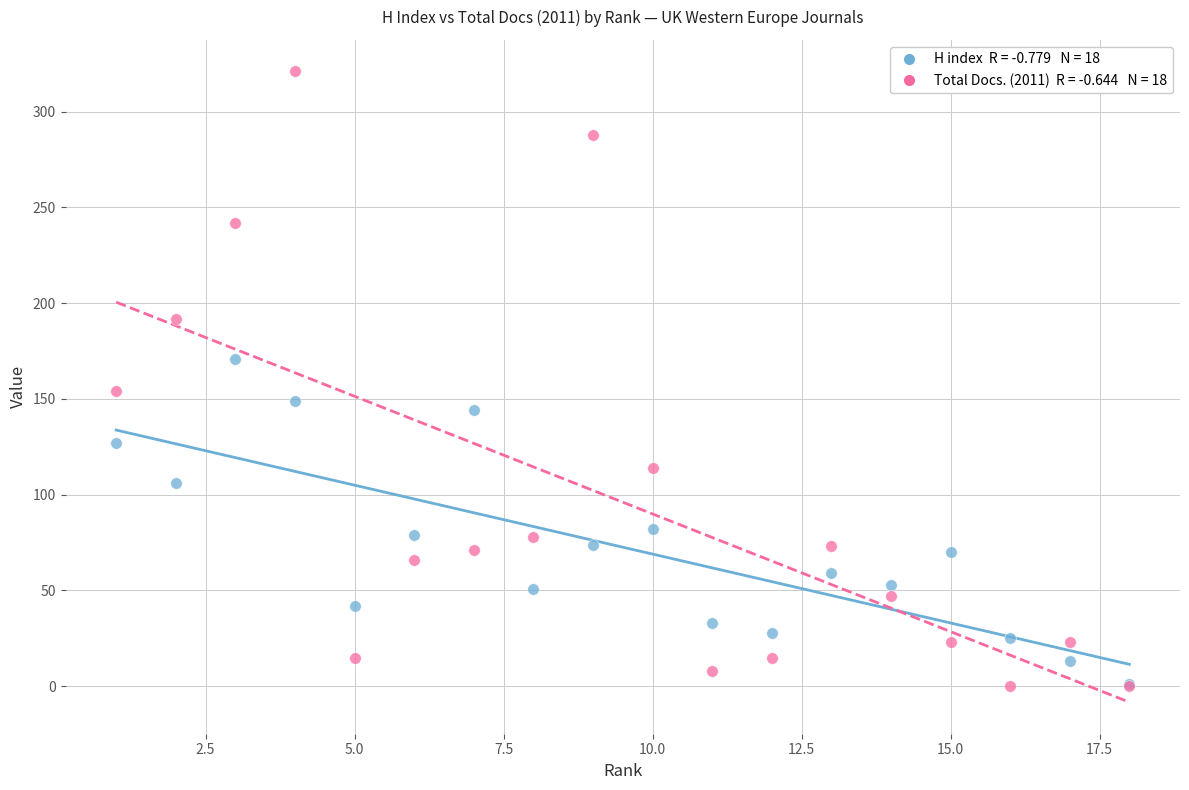

Across all series, what Y value is closest to 160?

154